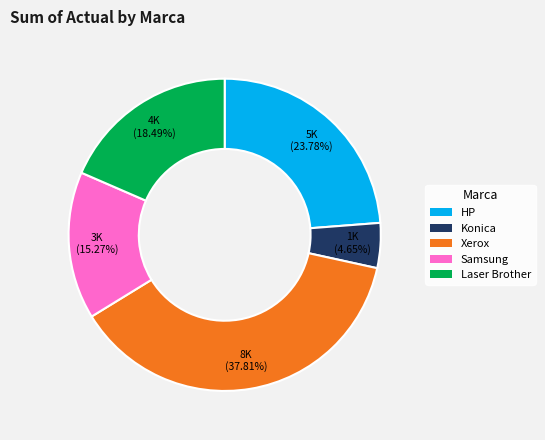

What percentage is the Samsung slice, to the nearest percent?

15%